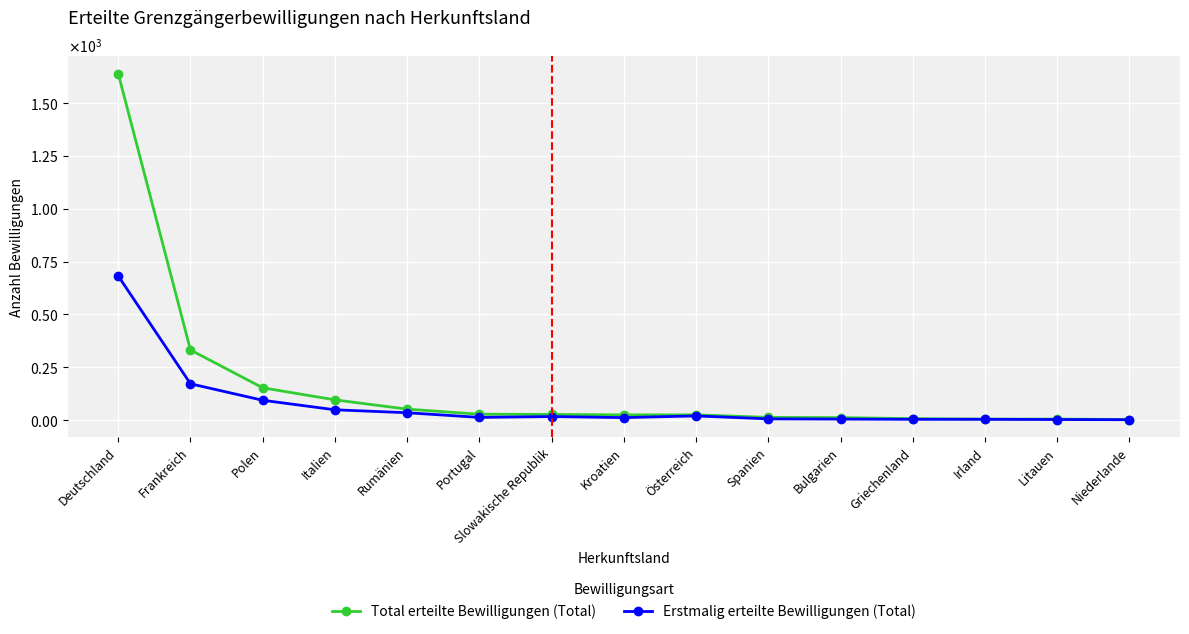

What is the difference between the maximum and minimum values in the Erstmalig erteilte Bewilligungen (Total) series?

680